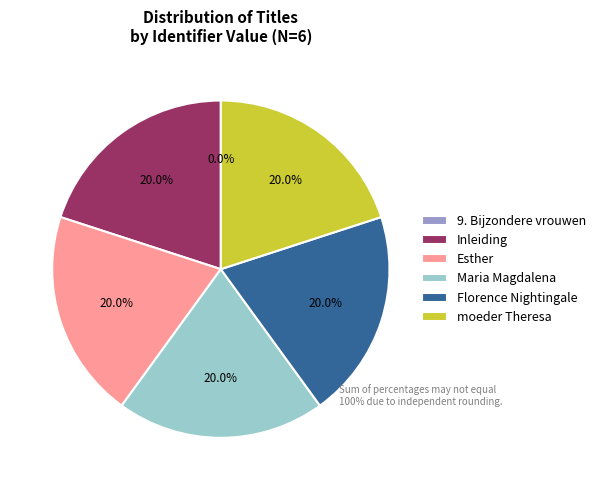

What percentage is the Esther slice, to the nearest percent?

20%